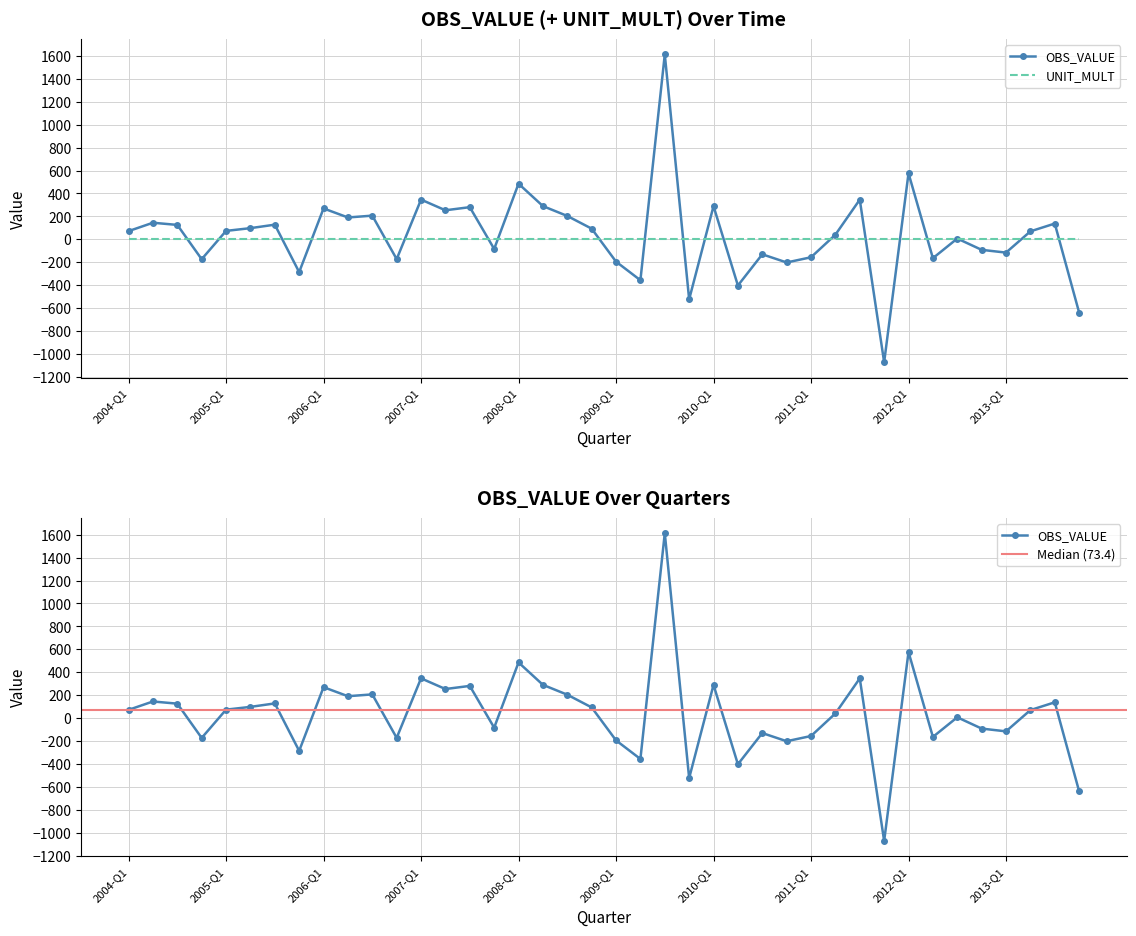

What position from the left is 2004-Q4?

4